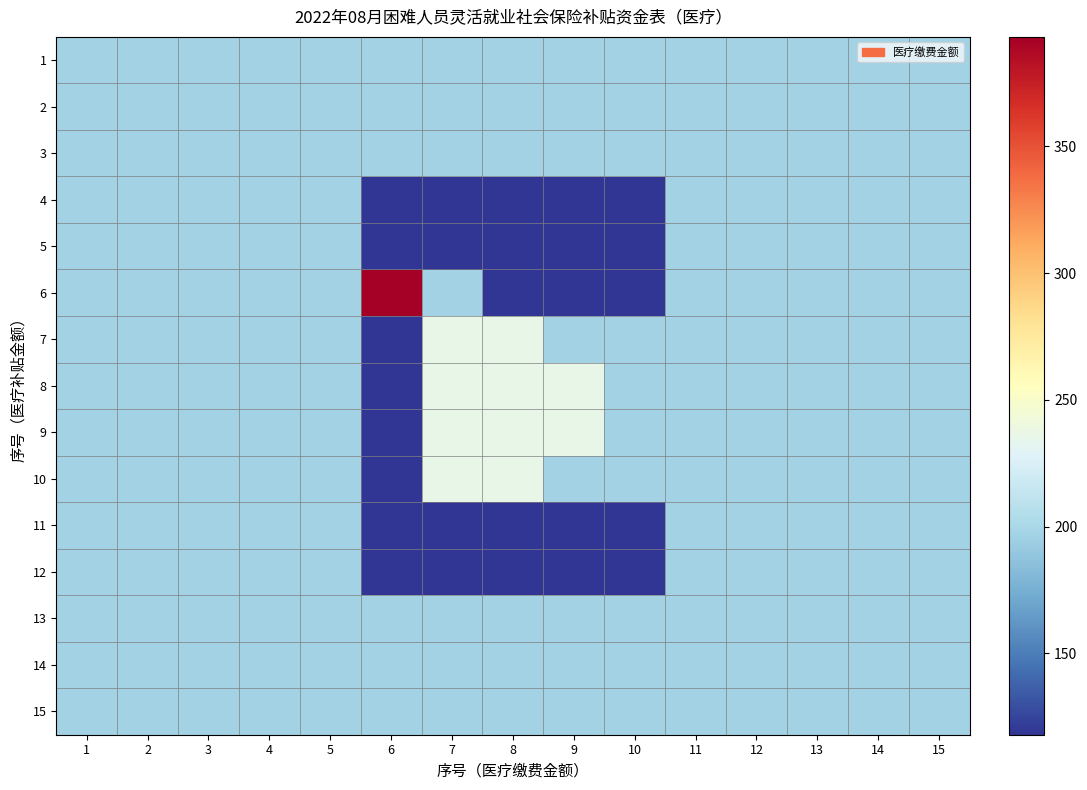

How many categories are shown in the chart?

15